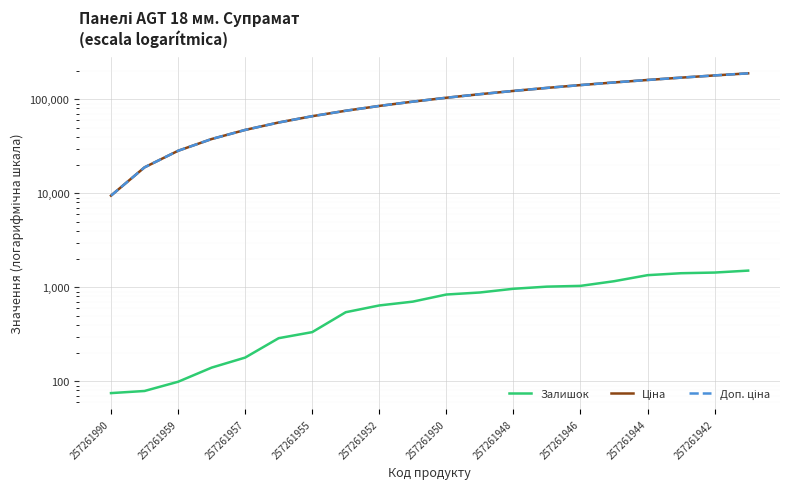

True or false: Ціна and Доп. ціна intersect in this chart.

False